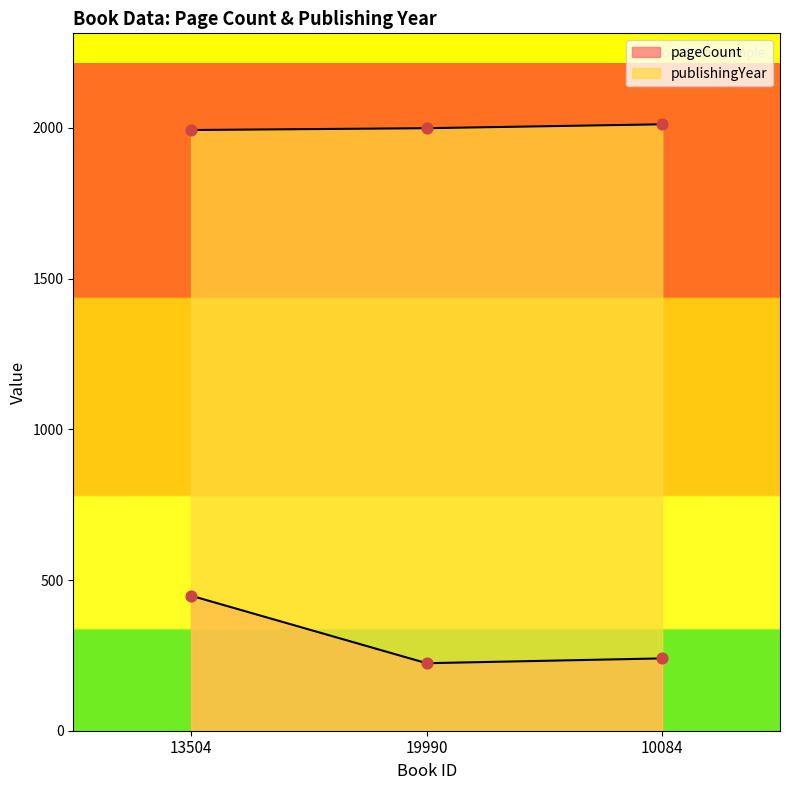

What is the total value across all series at 10084?

2252